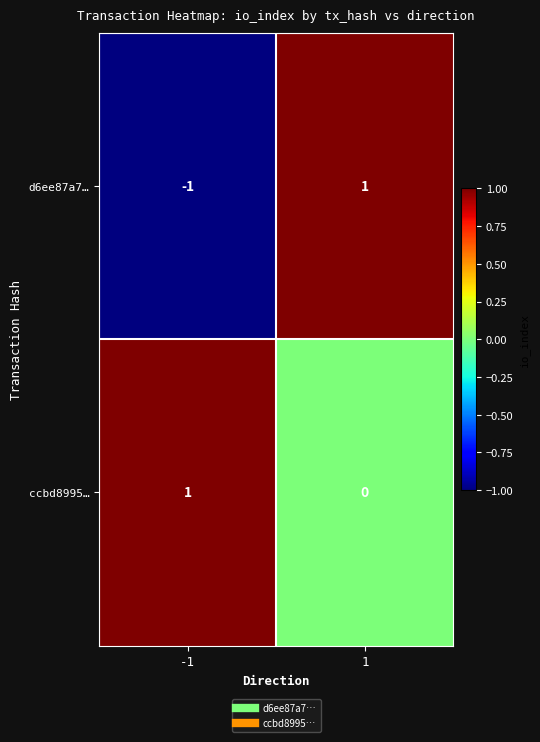

Which series has the largest range (max minus min)?

d6ee87a7…